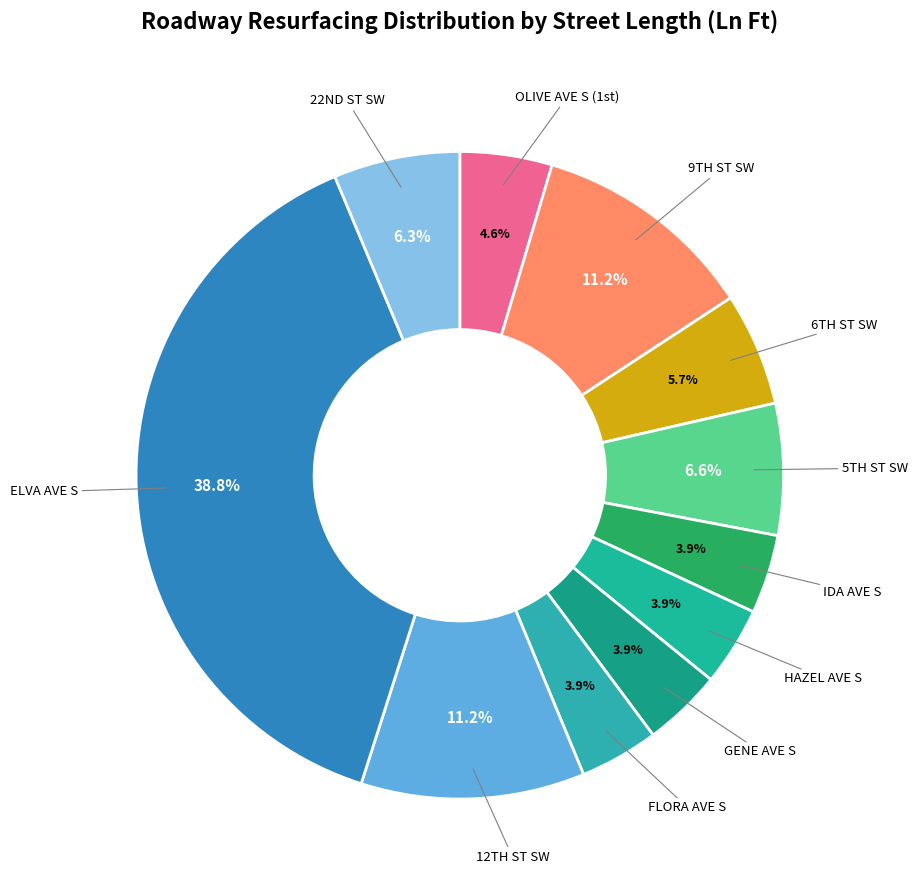

To the nearest percent, what is the average slice percentage?

9%